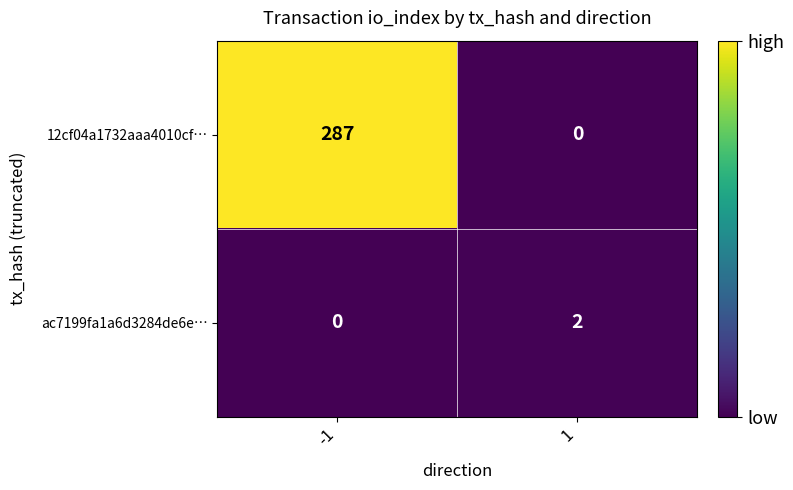

Which series changed the most between -1 and 1?

12cf04a1732aaa4010cf…